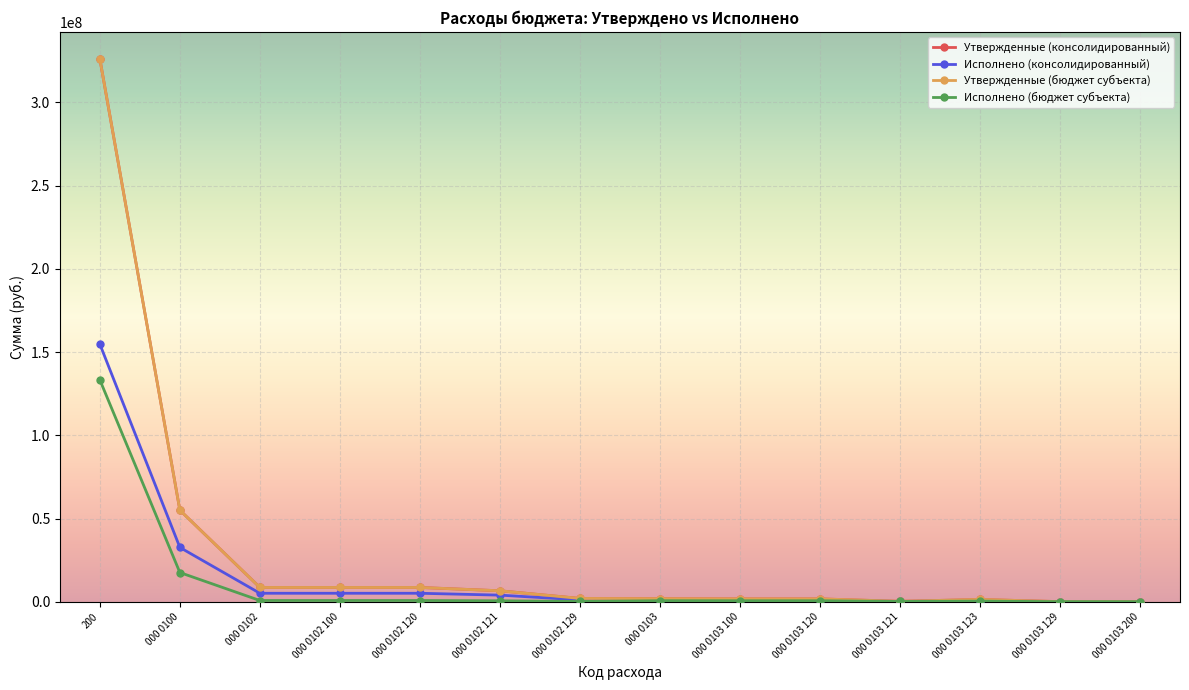

The value of Утвержденные (консолидированный) at 000 0102 120 is 8585700.0. True or false?

True